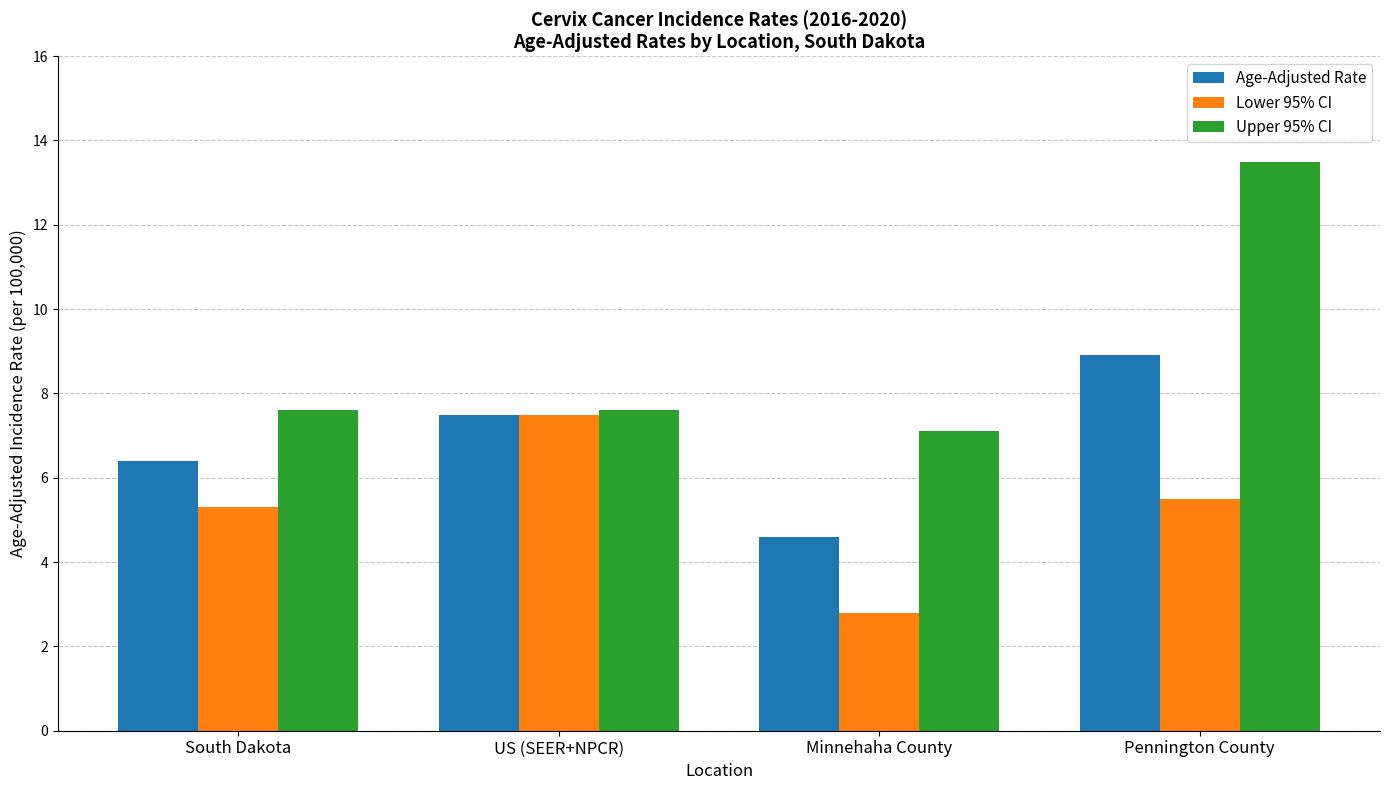

How many data points in Lower 95% CI are less than 5?

1